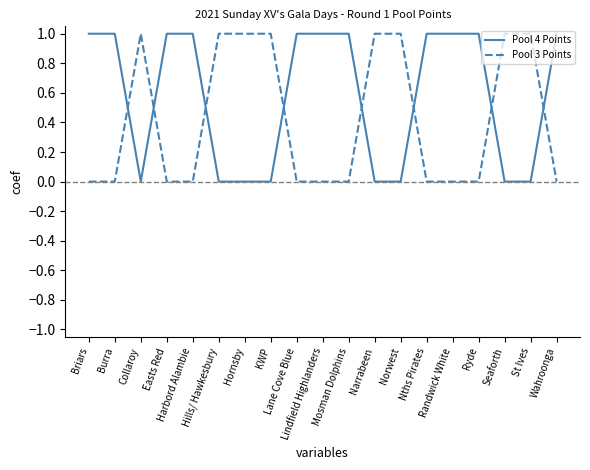

After their last crossing, which series has the higher values: Pool 3 Points or Pool 4 Points?

Pool 4 Points